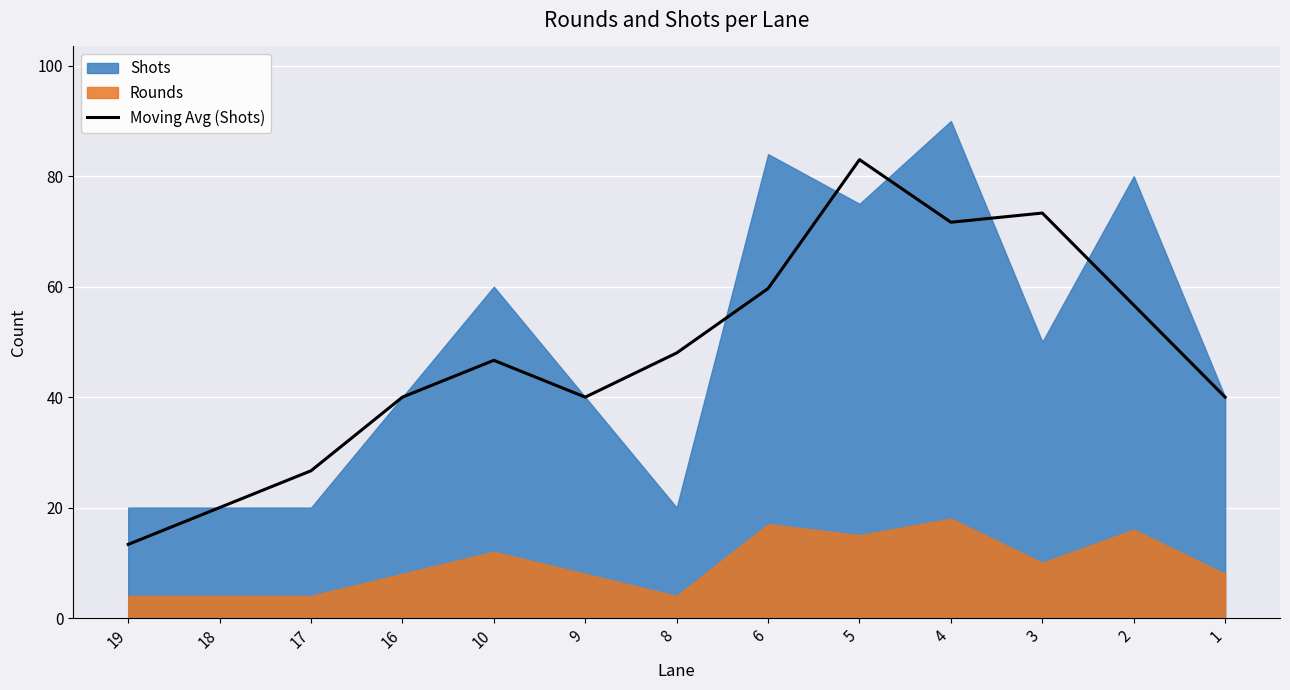

What is the sum of the values at 3 and 1?

113.3